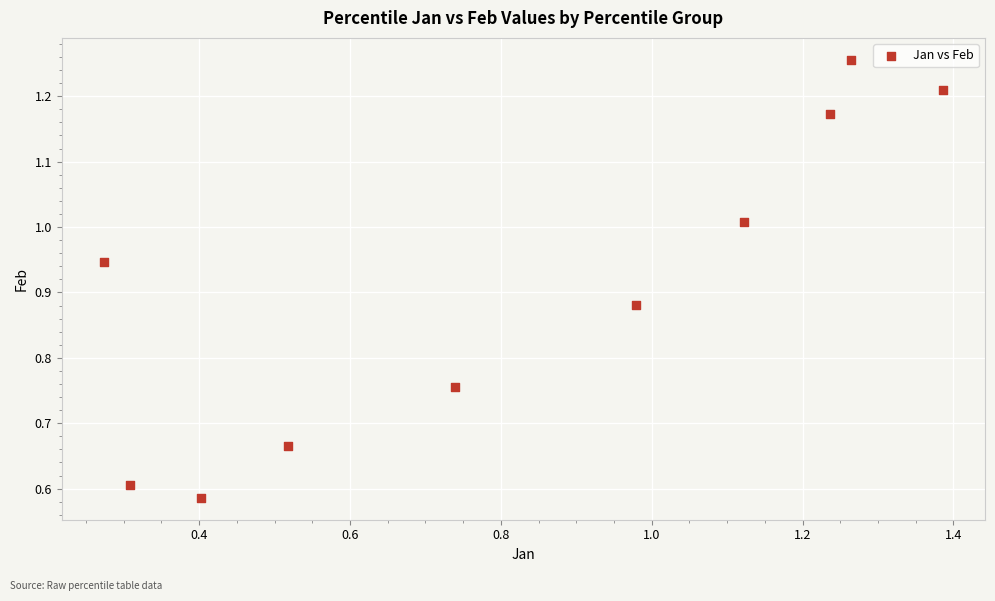

What is the range of X values (max minus min)?

1.1